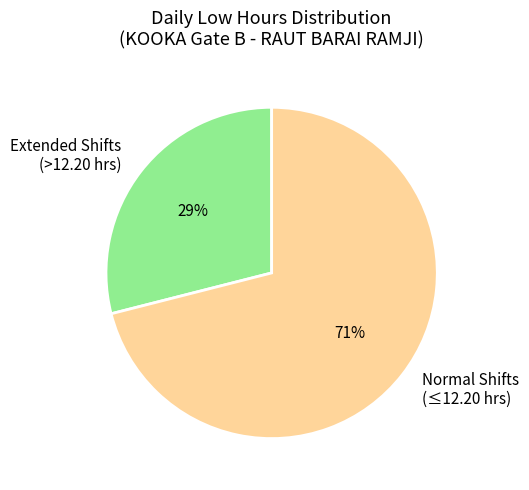

Does any single category account for the majority?

Yes